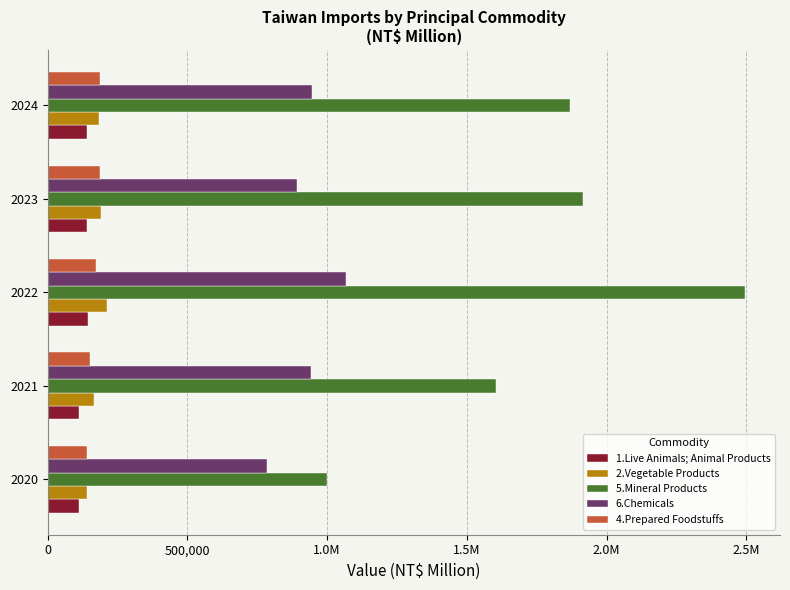

What is the lowest value of the 1.Live Animals; Animal Products series?

113102